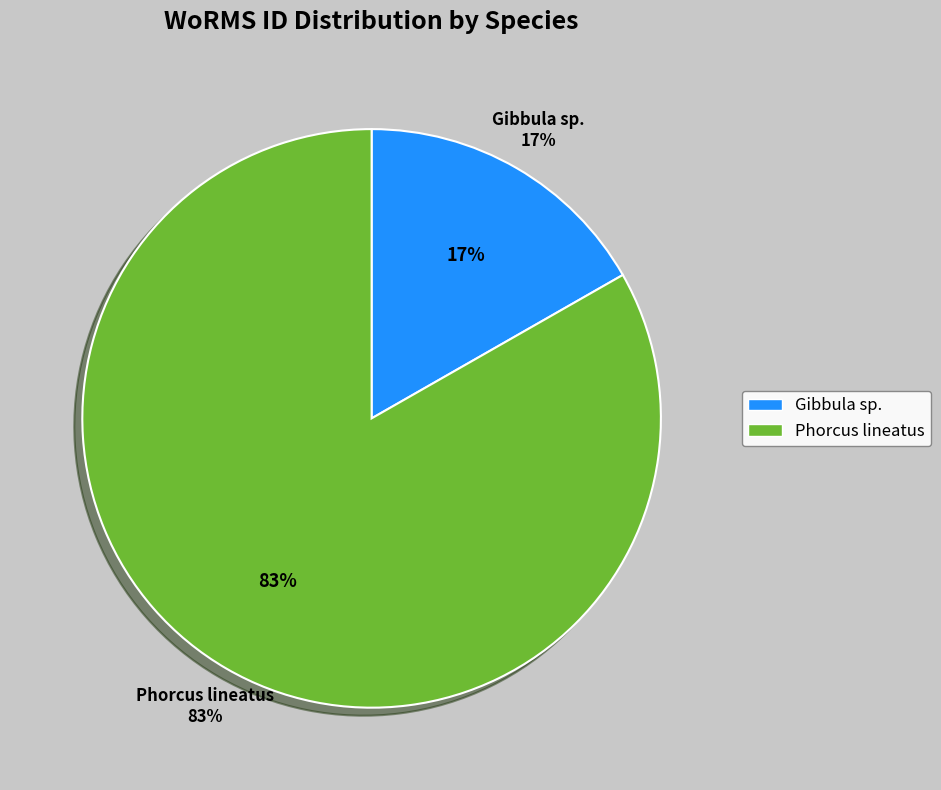

Which has a higher value, Gibbula sp. or Phorcus lineatus?

Phorcus lineatus